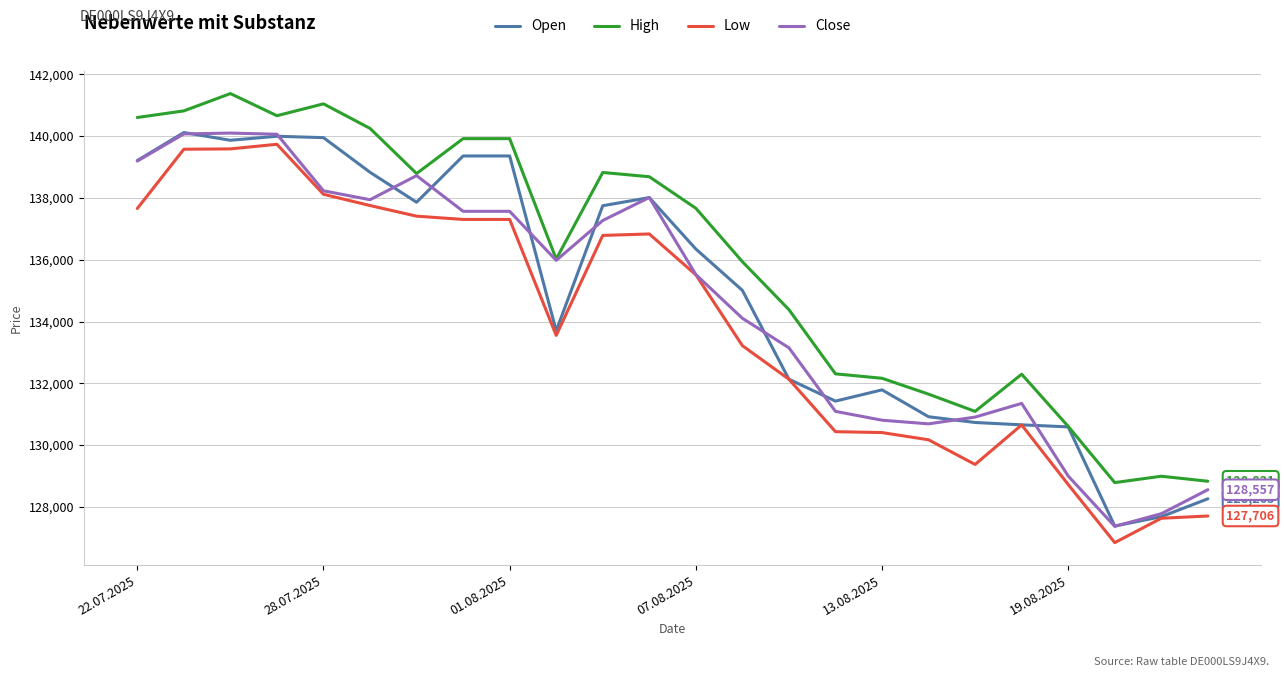

What is the difference between the second highest and second lowest values in the High series?

12213